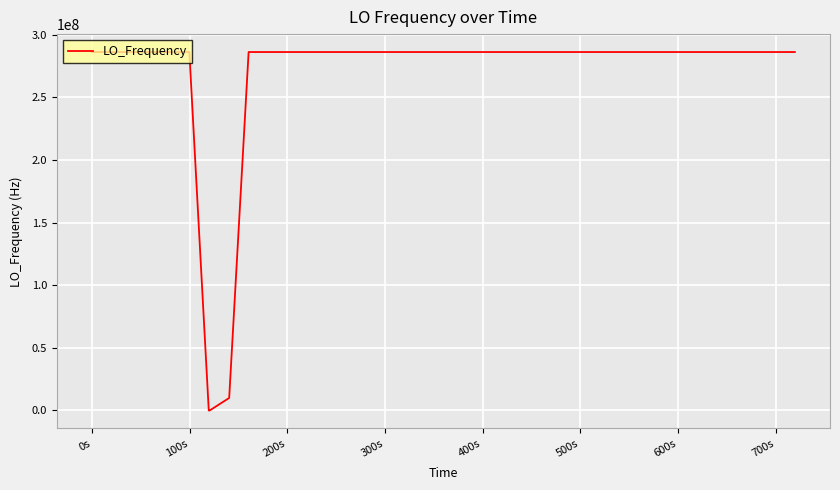

What is the difference between the maximum and minimum values?

286045728.1